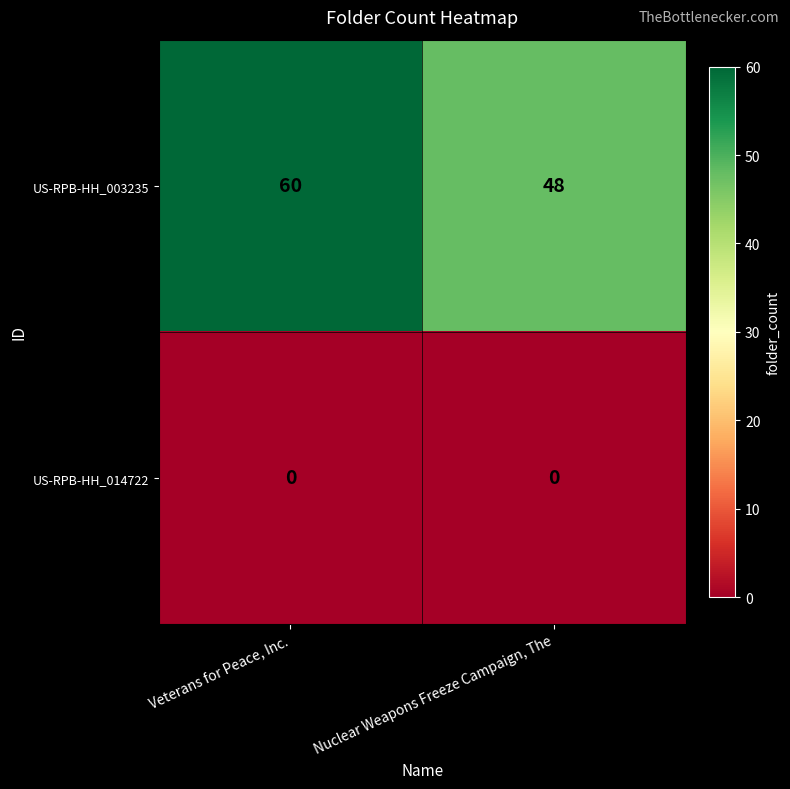

The US-RPB-HH_014722 series shows 0 at Veterans for Peace, Inc.. True or false?

True